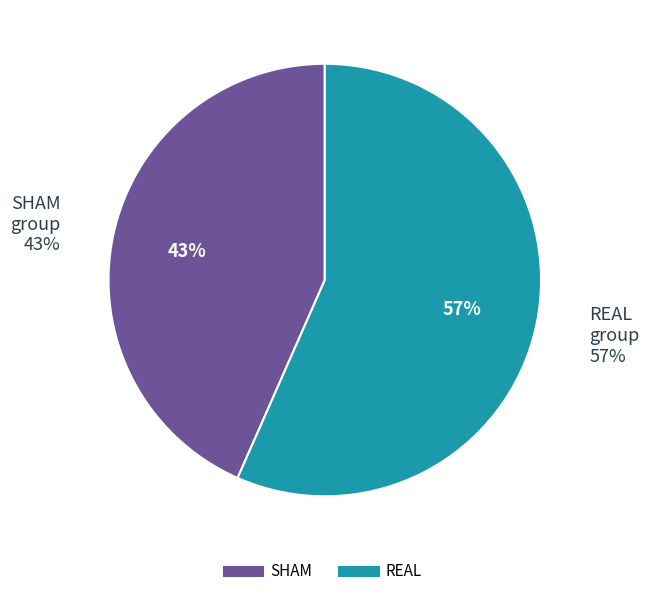

Is it true that SHAM is 54% of the pie?

False